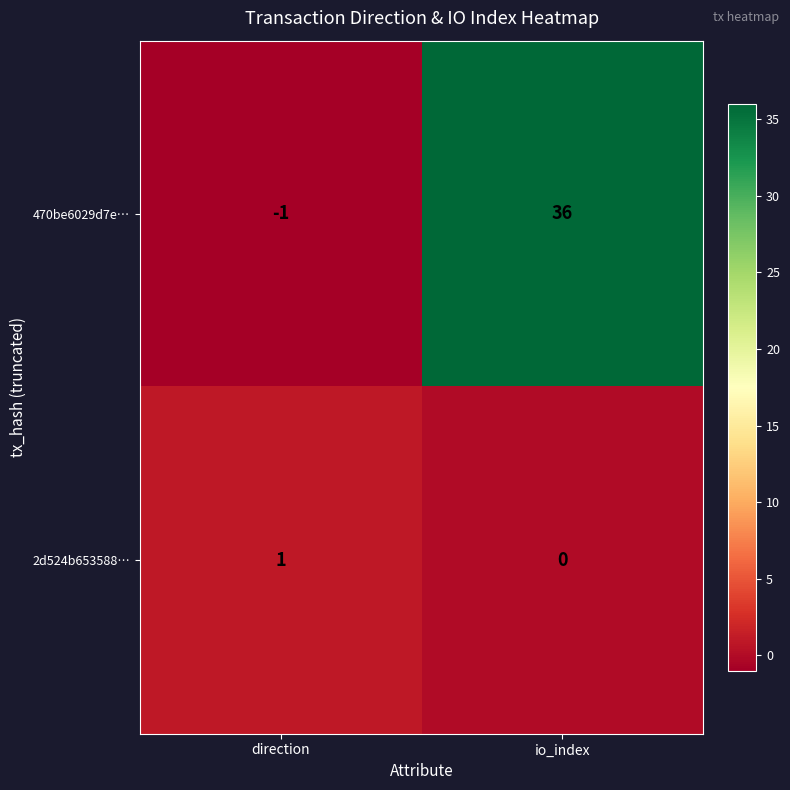

At how many categories does at least one series exceed 0?

2